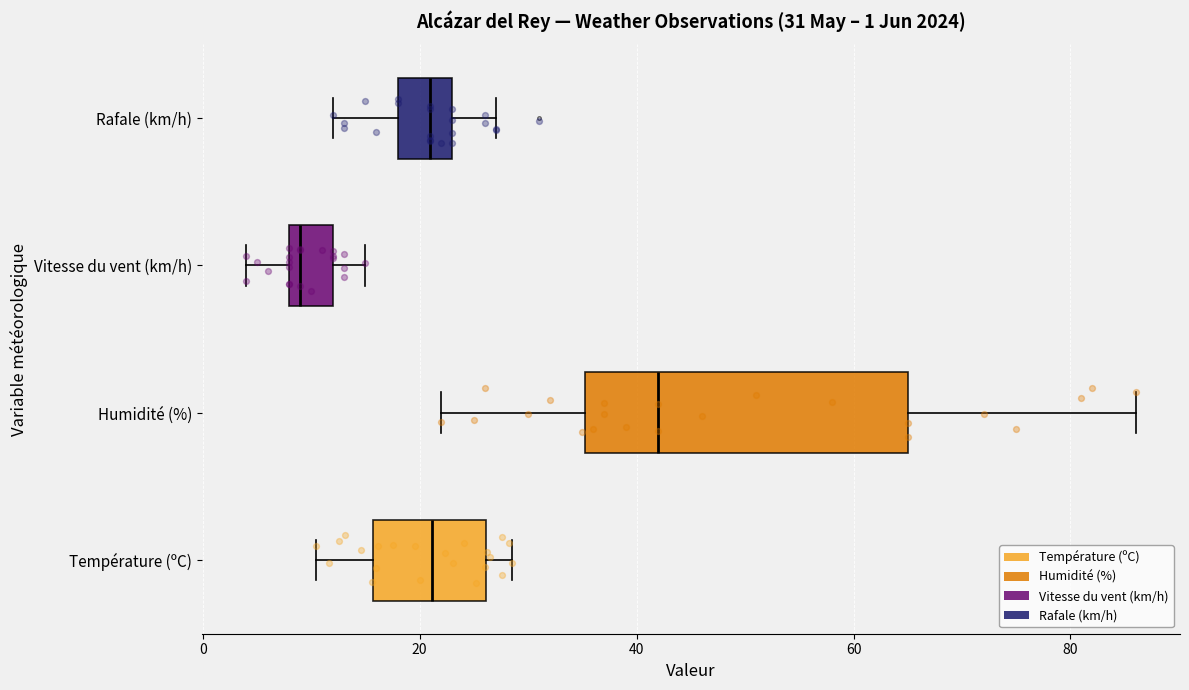

Which box has the furthest to the left median line?

Vitesse du vent (km/h)